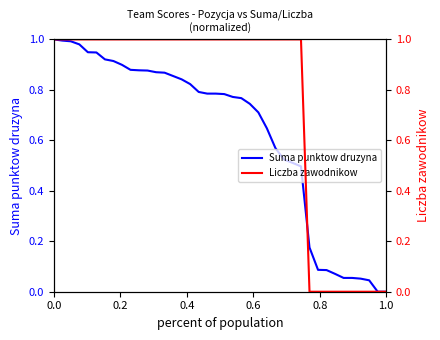

How many lines are shown in the chart?

2